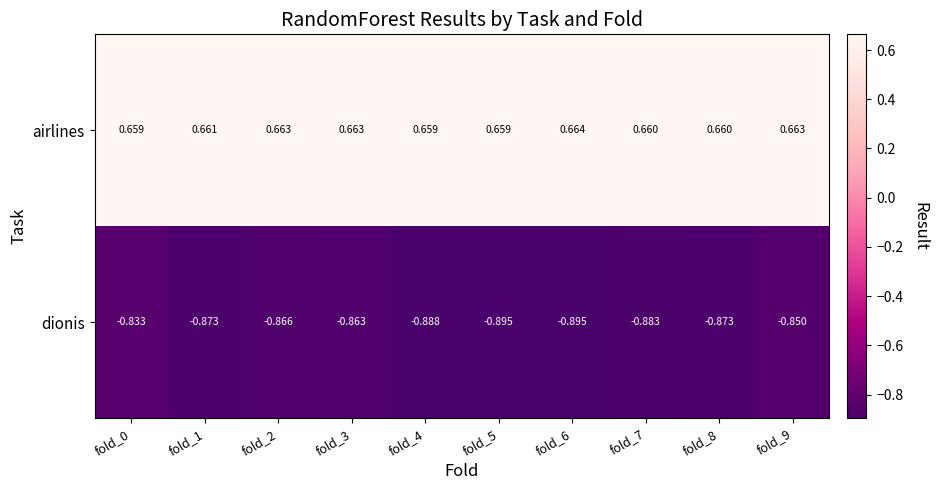

Rank the series by their average value, from lowest to highest.

dionis, airlines